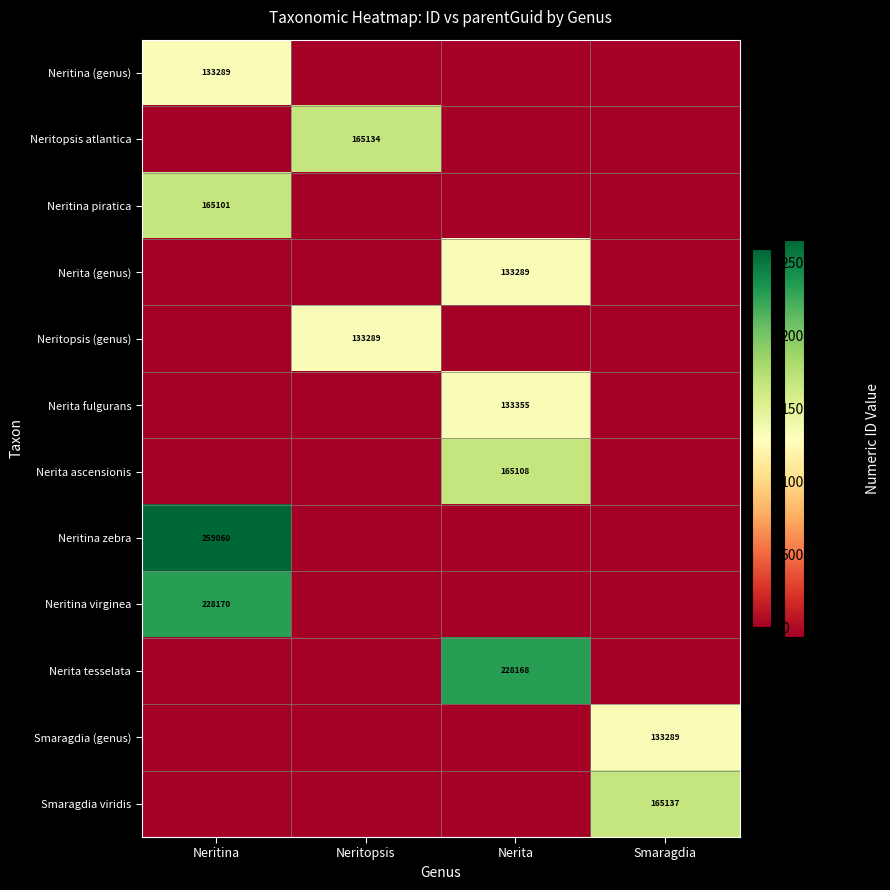

Where is Nerita tesselata nearest to the value 114084?

Neritina